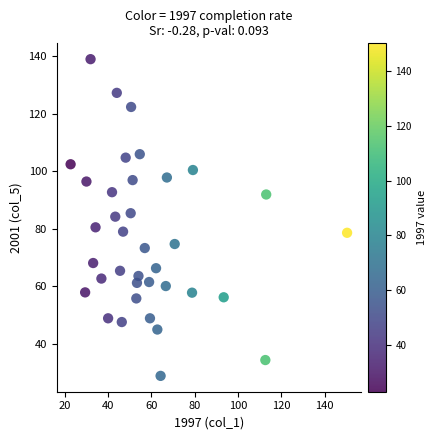

What is the range of Y values (max minus min)?

110.0